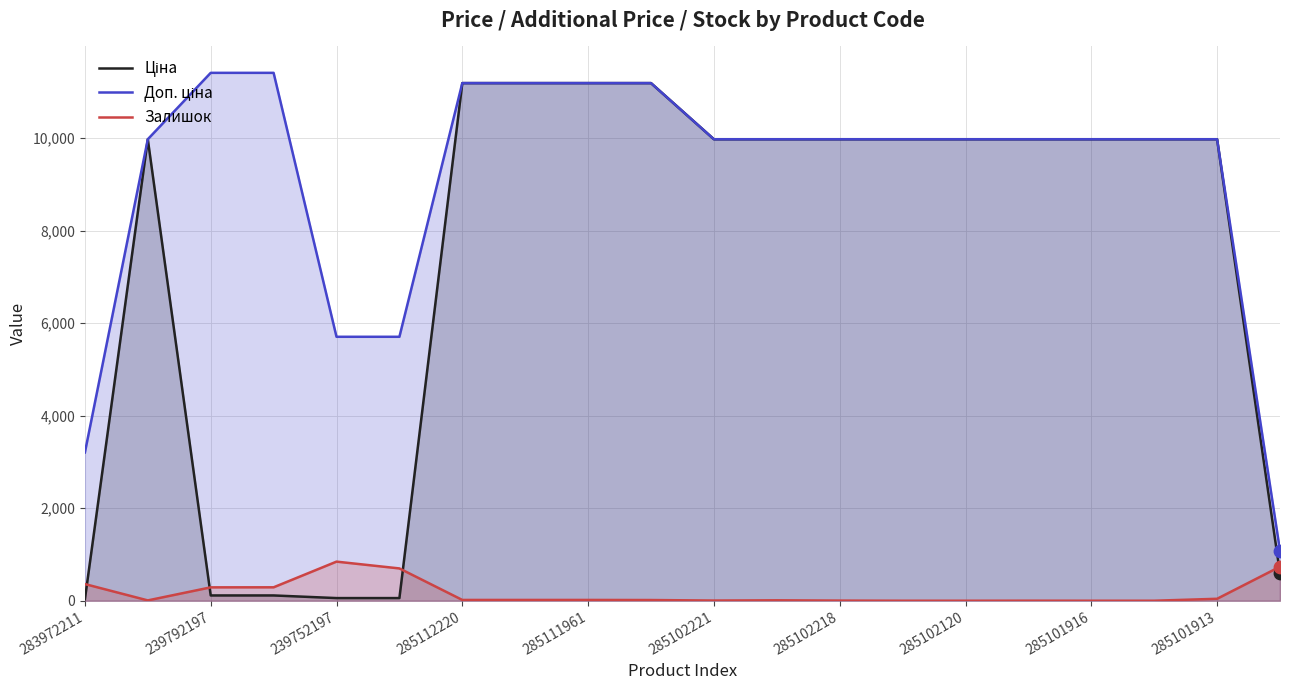

What is the total value across all series at 285102120?

19950.0